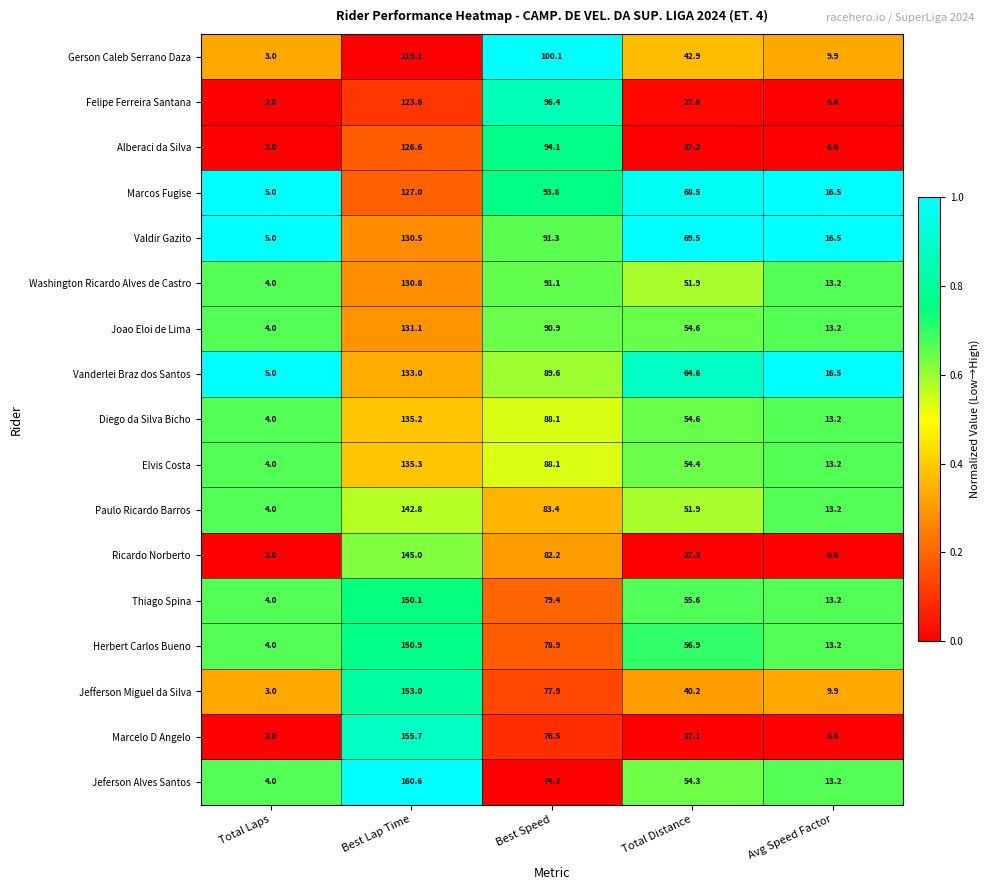

At which category is the sum across all series the highest?

Best Lap Time